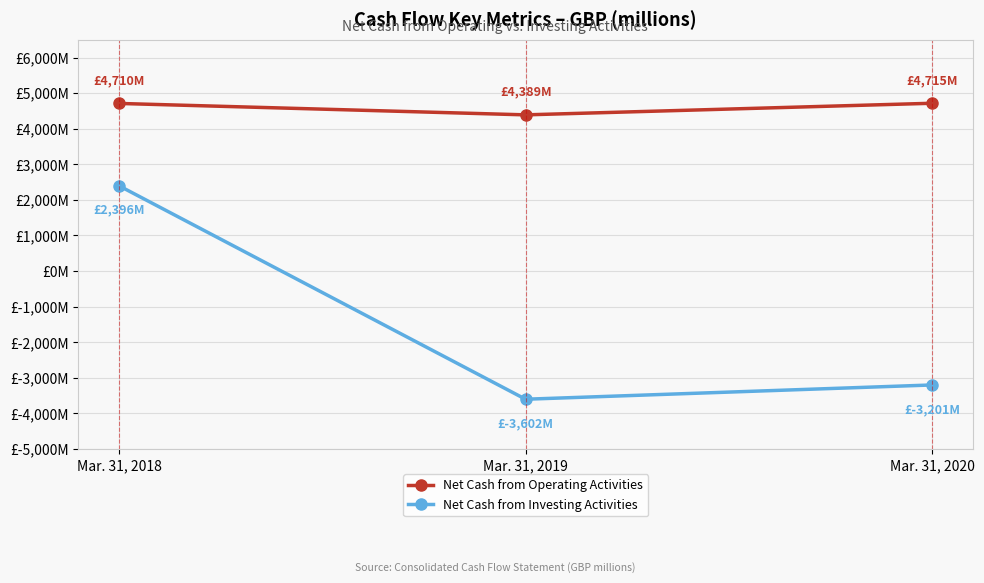

Between Mar. 31, 2018 and Mar. 31, 2020, which is larger?

Mar. 31, 2020